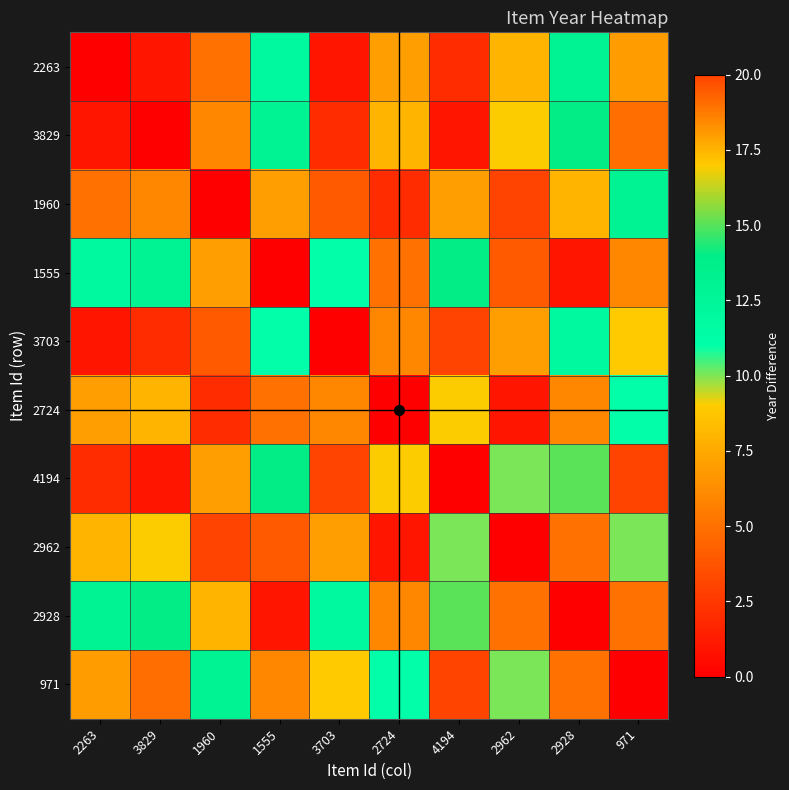

How many data points does each series have?

10